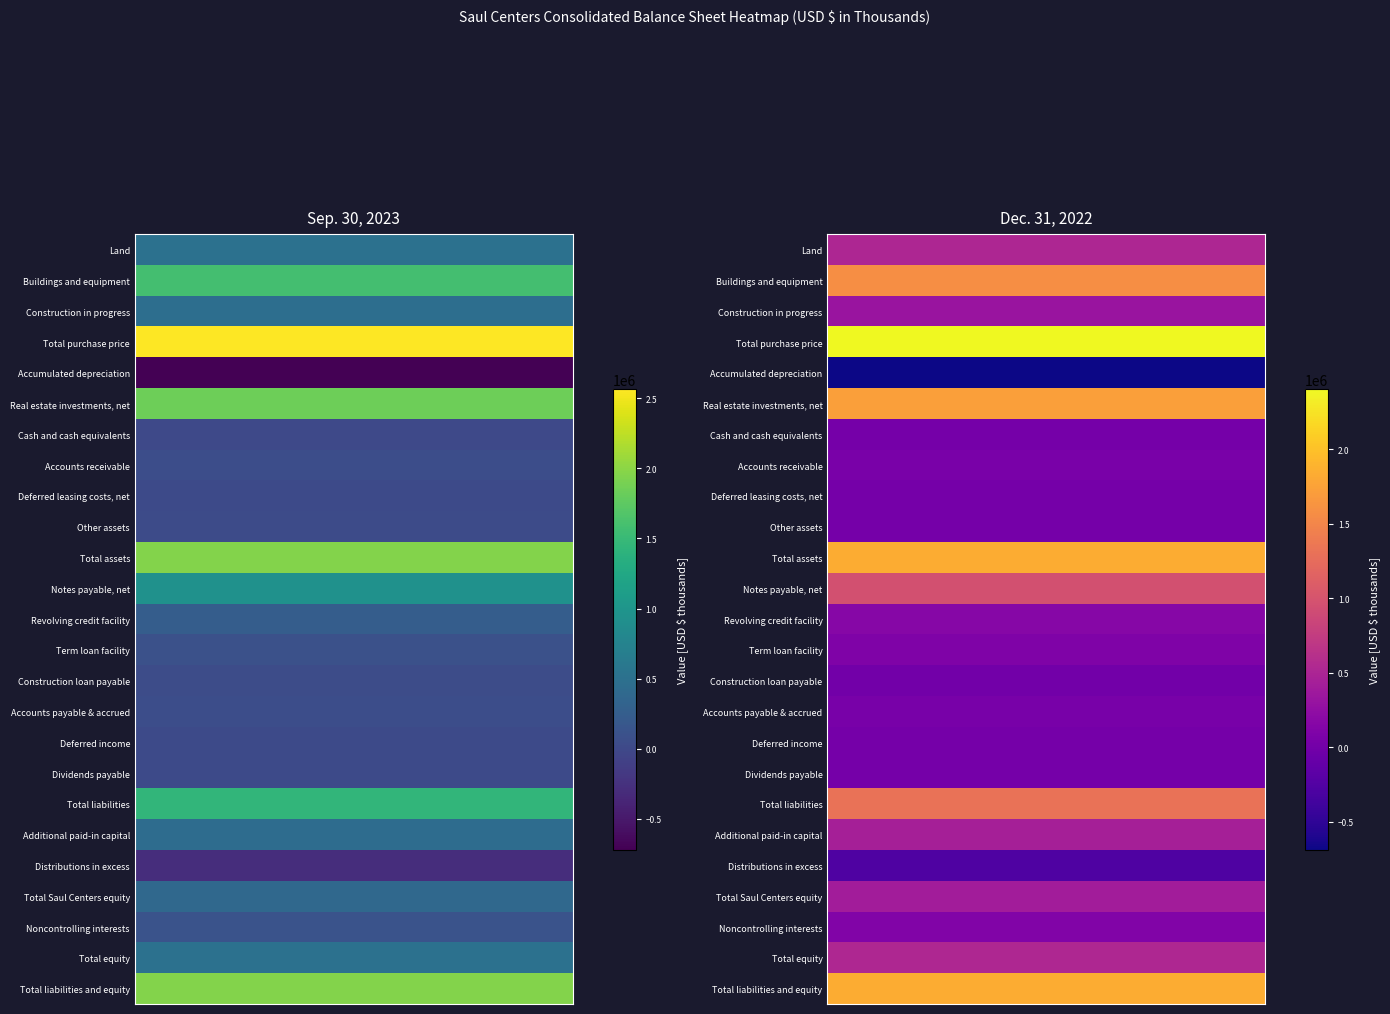

At how many categories does at least one series exceed 584973?

2